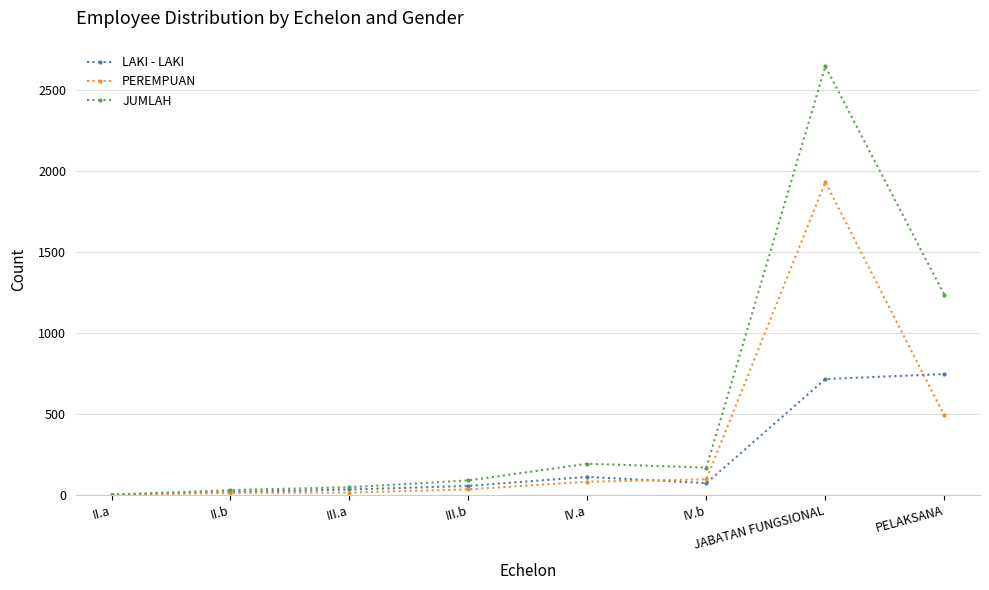

What is the sum of all PEREMPUAN values?

2659